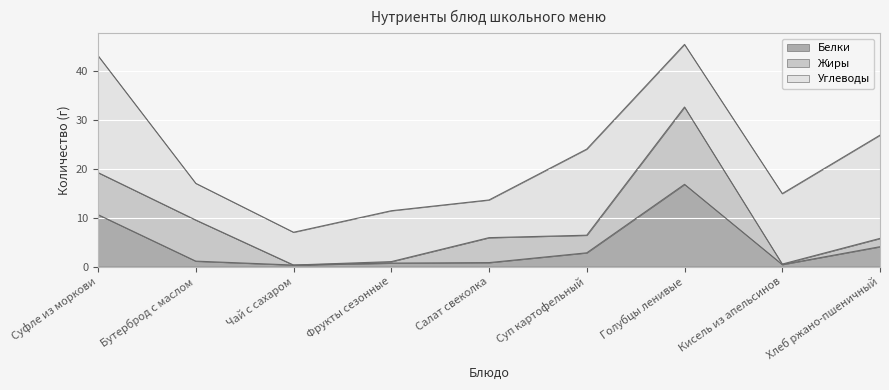

After their last crossing, which series has the higher values: Белки or Углеводы?

Углеводы